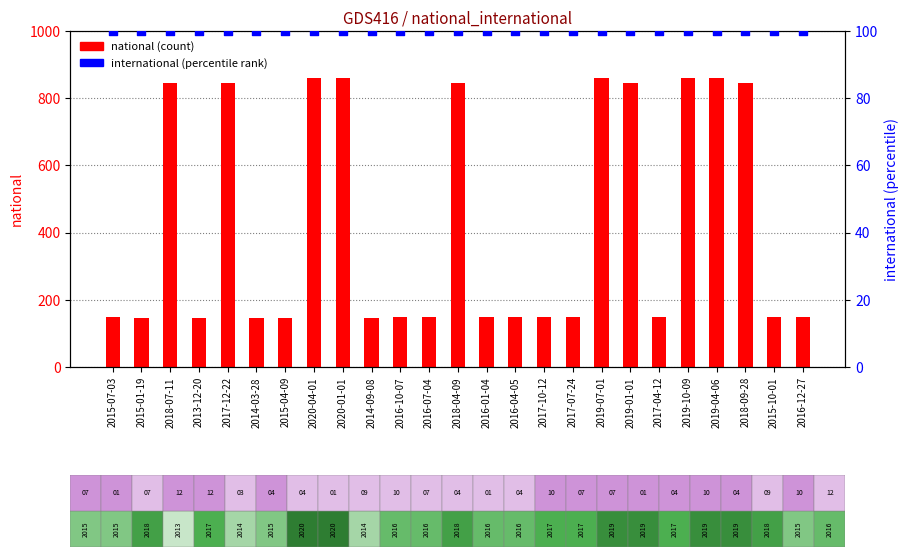

What are all the series names shown in the legend?

national, international (percentile rank)